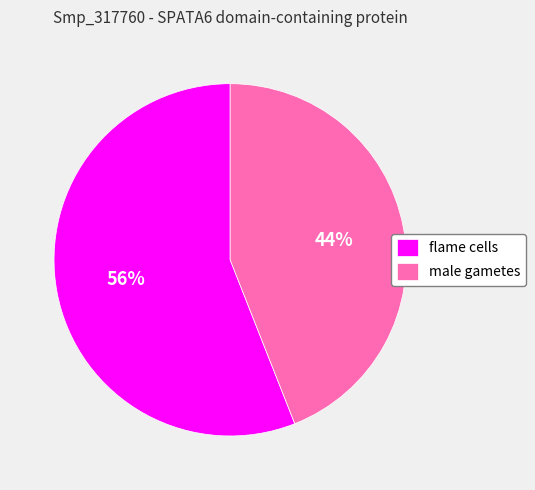

To the nearest percent, what is the average slice percentage?

50%